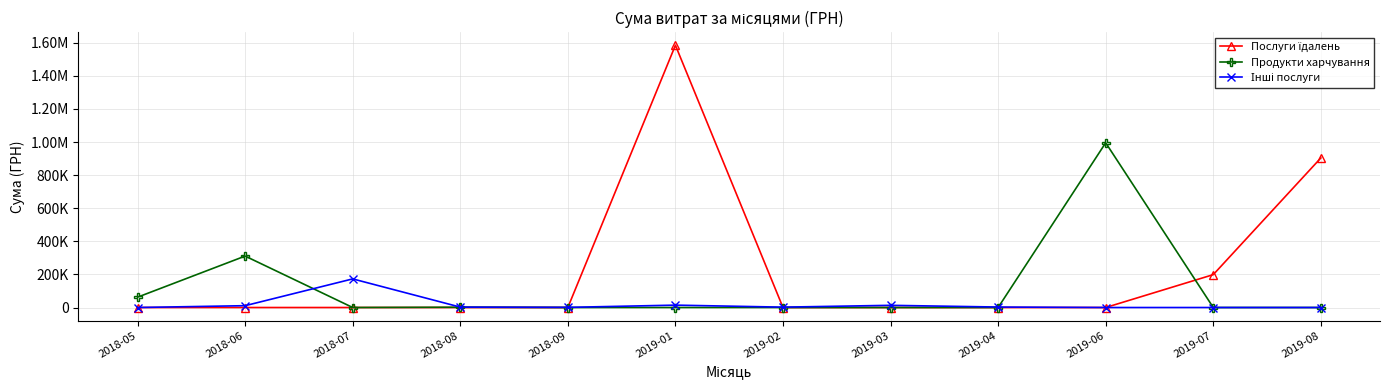

Between which two adjacent categories do Продукти харчування and Інші послуги first intersect?

2018-06 and 2018-07